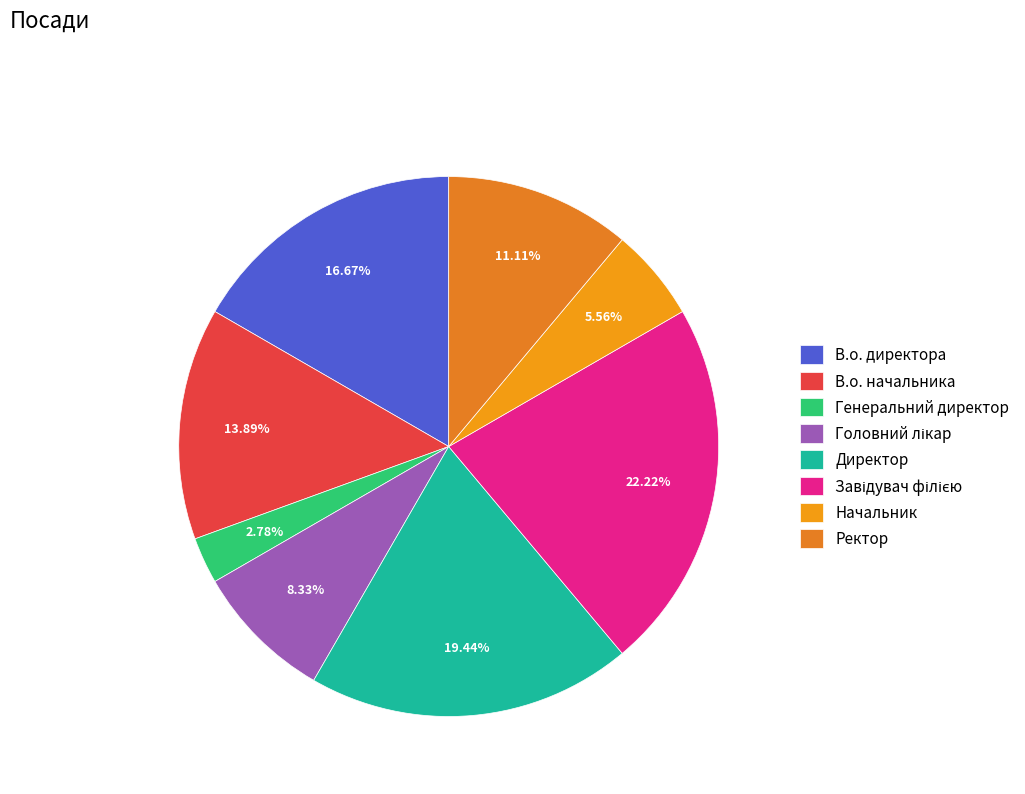

Count the number of slices in the pie.

8